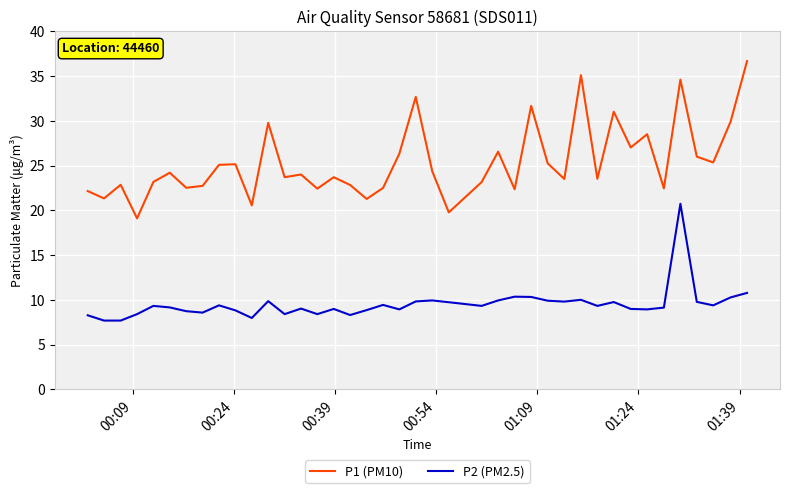

What is the maximum value shown in the chart?

36.7